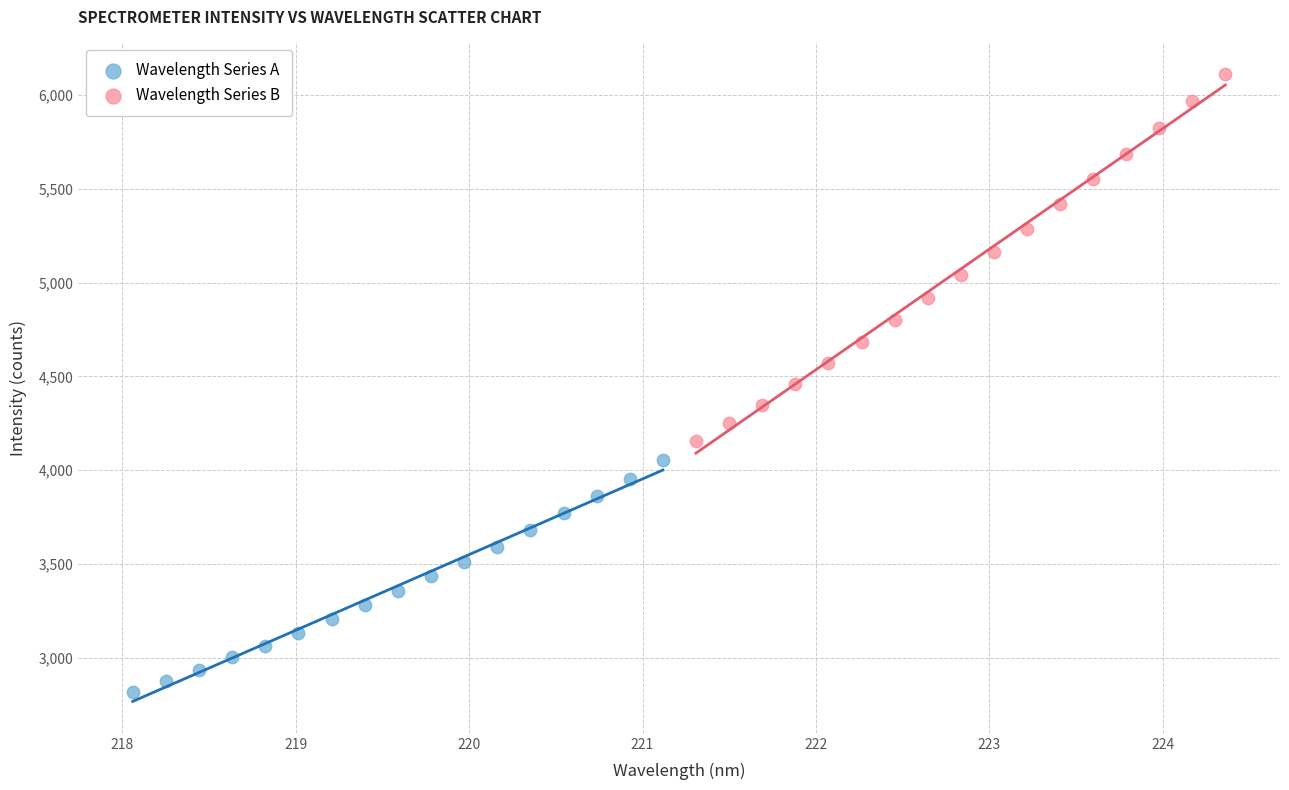

Which series contains the lowest Y value?

Wavelength Series A